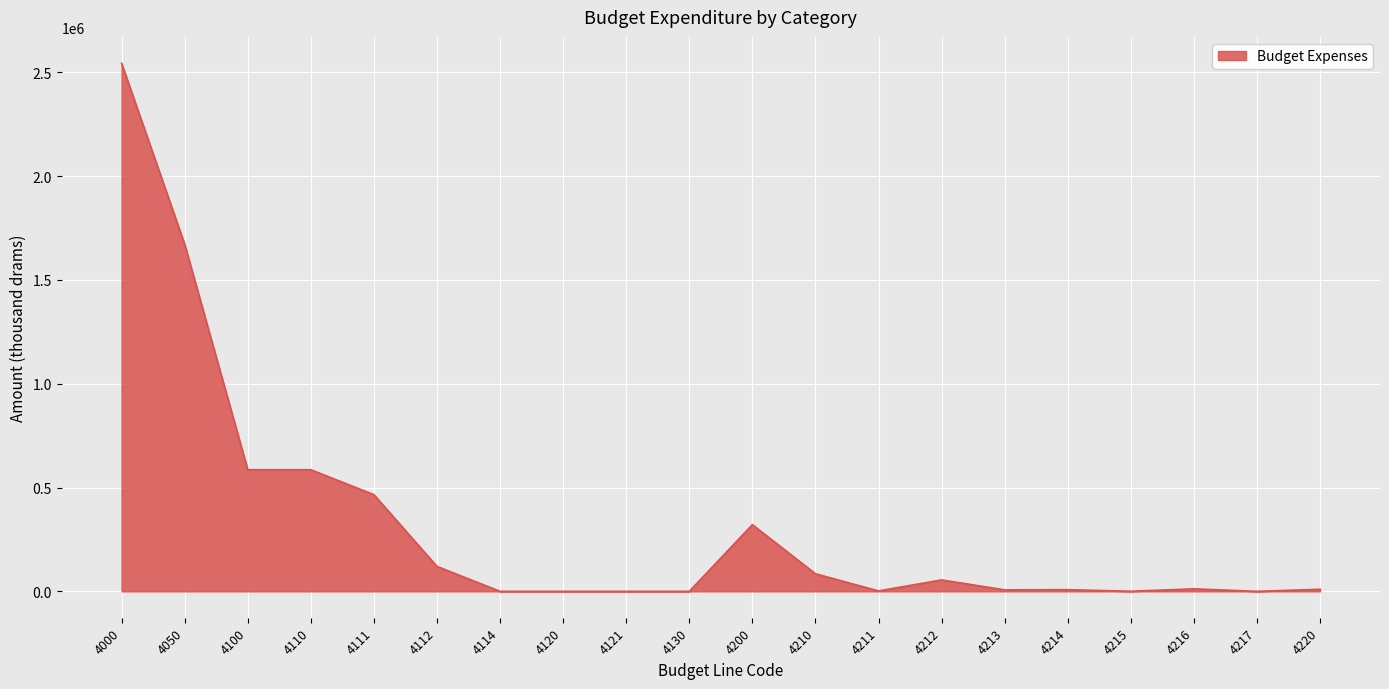

Is it true that the value at 4210 is 84600.0?

True